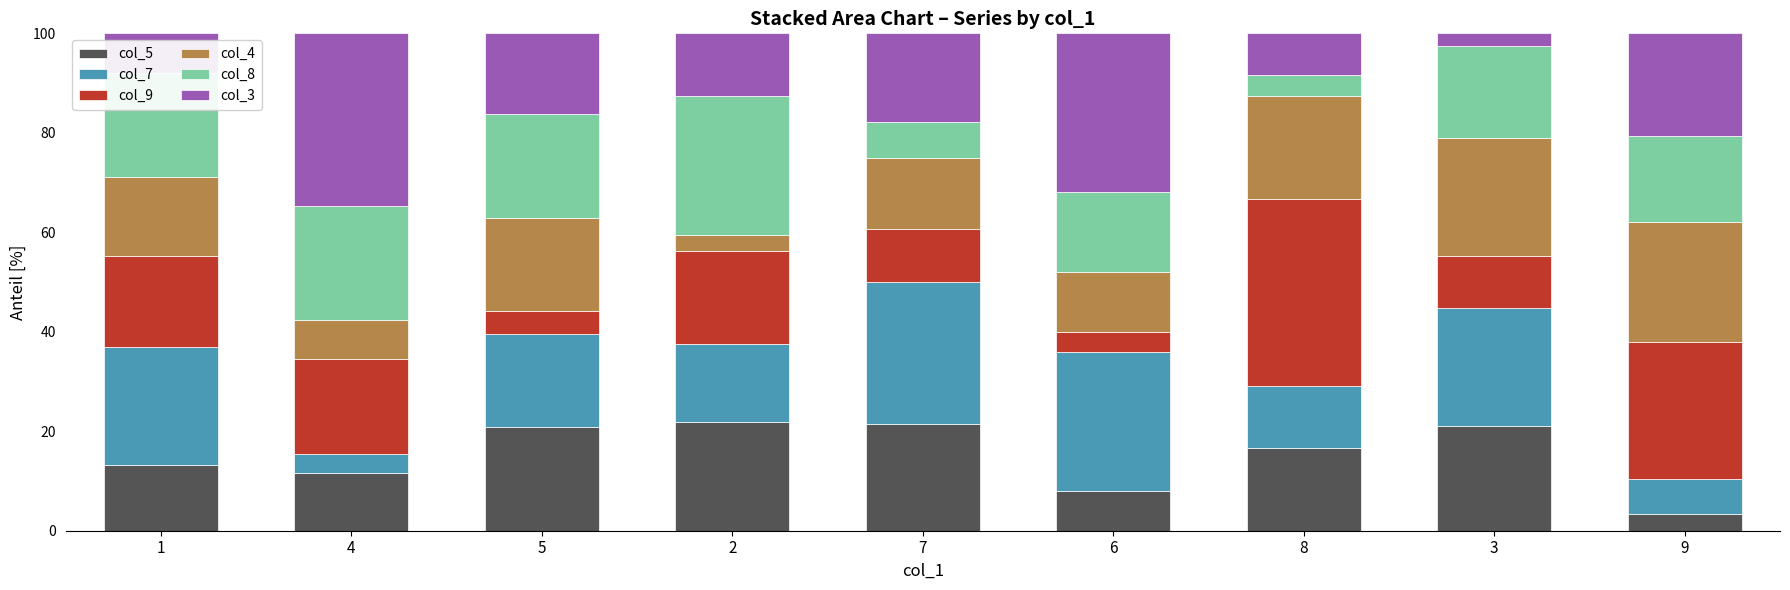

How many bars are there in total?

9